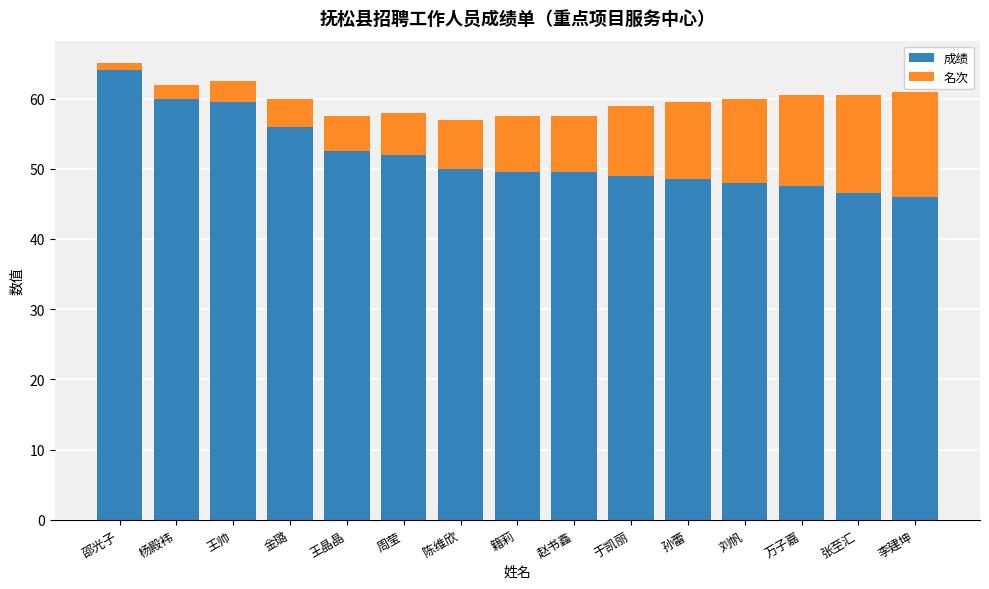

Are the bars grouped side by side (vs. stacked)?

No